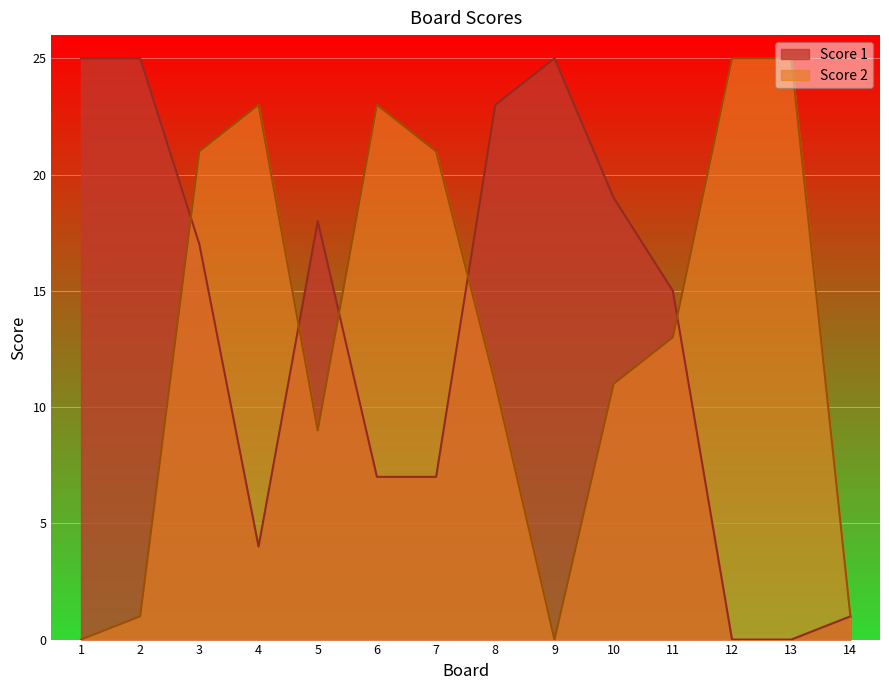

What is the maximum value shown in the chart?

25